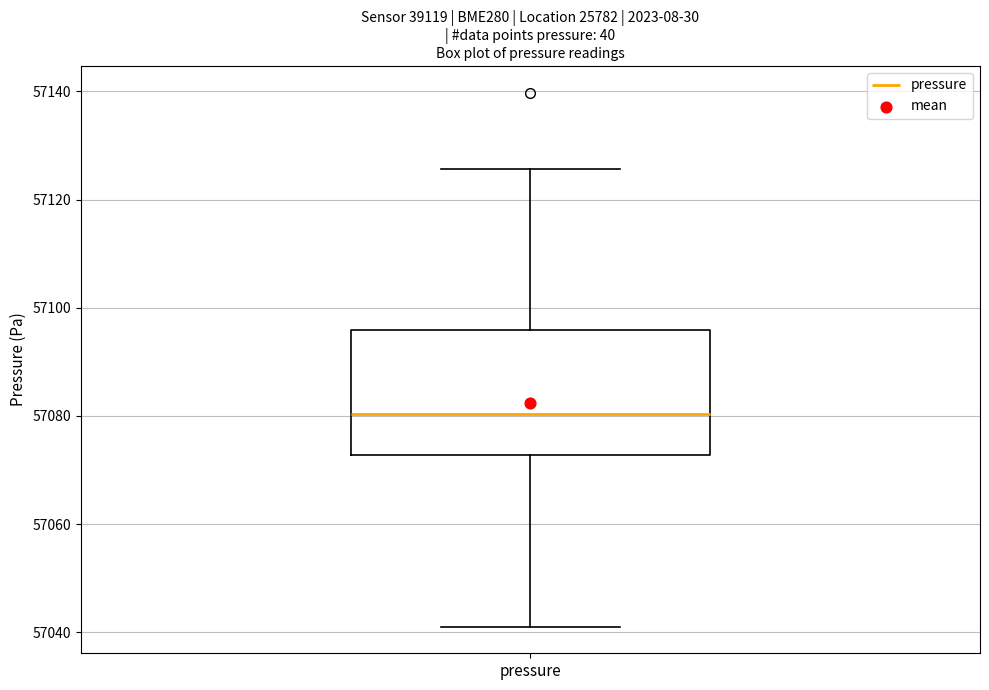

Transcribe this box plot: give where the median line is, the range the box spans, and where the two whiskers end, as read against the y-axis. The values are not printed on the chart, so give them approximately, as read against the axis.

median 57080, box 57072 to 57096, whiskers 57042 to 57126